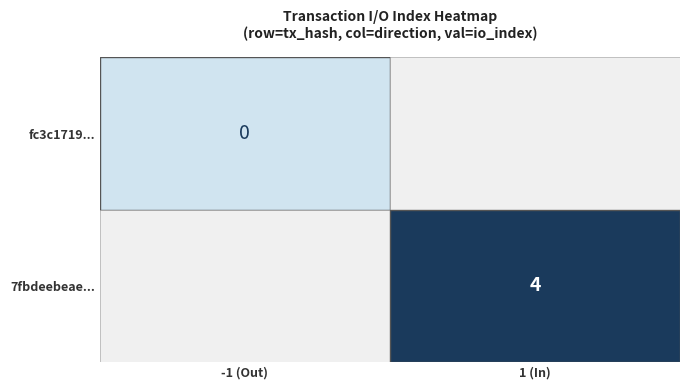

Rank the series by their maximum value, from lowest to highest.

fc3c1719c961107b0e2376b0eaf3625c5466130, 7fbdeebeae318af912096e649d6170f3a5a0290